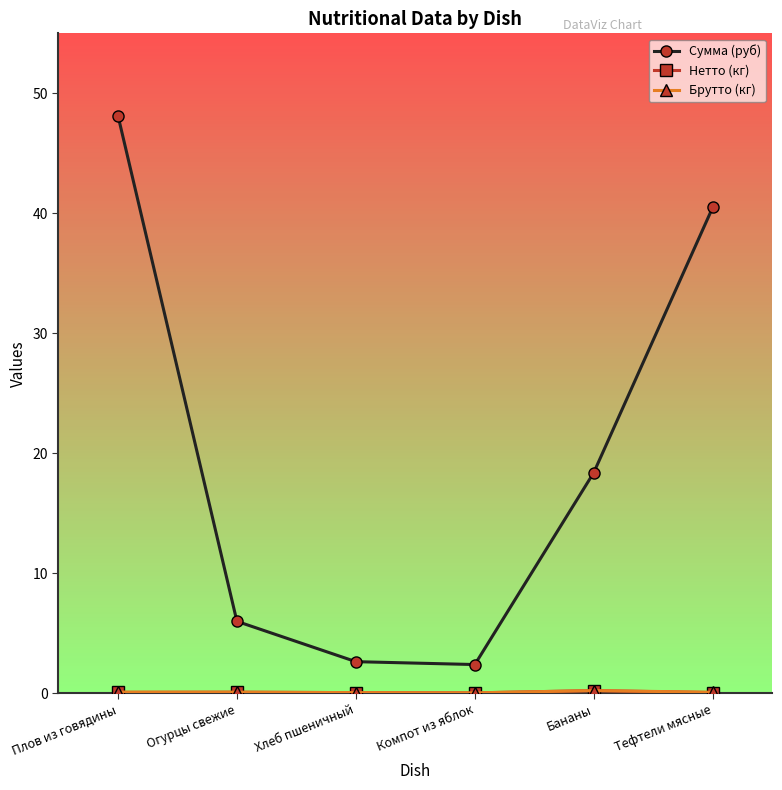

Between Огурцы свежие and Бананы, which series saw the biggest shift?

Сумма (руб)